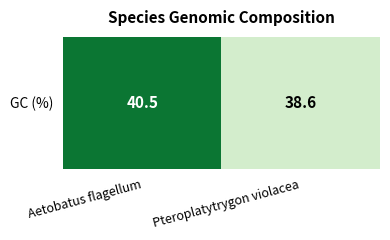

What is the smallest value displayed?

38.6